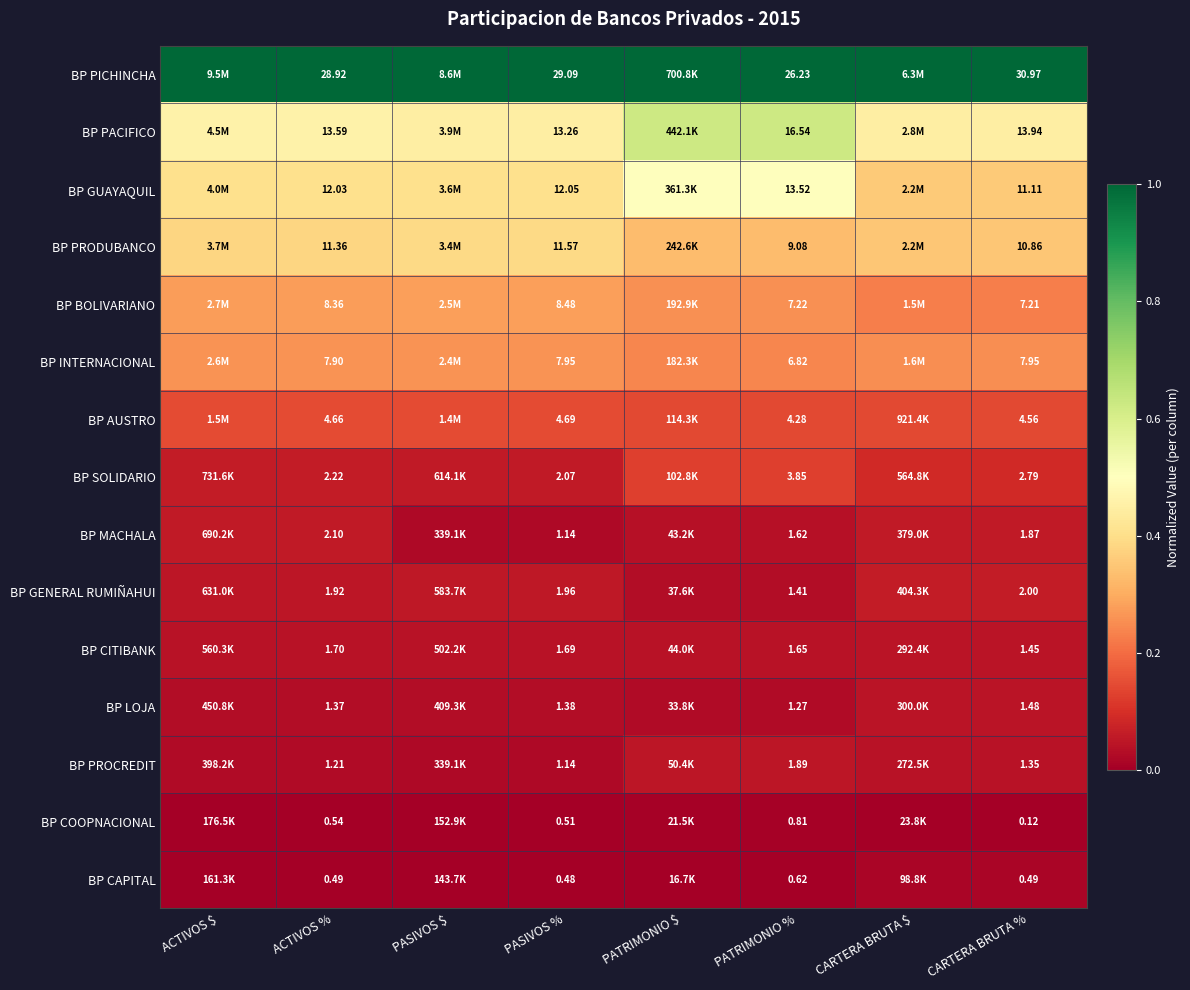

Rank the series at CARTERA BRUTA % from lowest to highest value.

BP COOPNACIONAL, BP CAPITAL, BP PROCREDIT, BP CITIBANK, BP LOJA, BP MACHALA, BP GENERAL RUMIÑAHUI, BP SOLIDARIO, BP AUSTRO, BP BOLIVARIANO, BP INTERNACIONAL, BP PRODUBANCO, BP GUAYAQUIL, BP PACIFICO, BP PICHINCHA